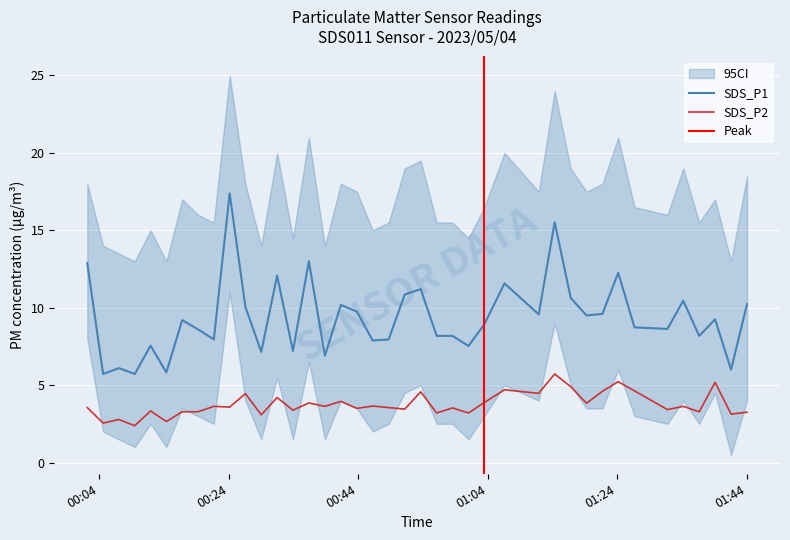

True or false: SDS_P2 and SDS_P1 intersect in this chart.

False